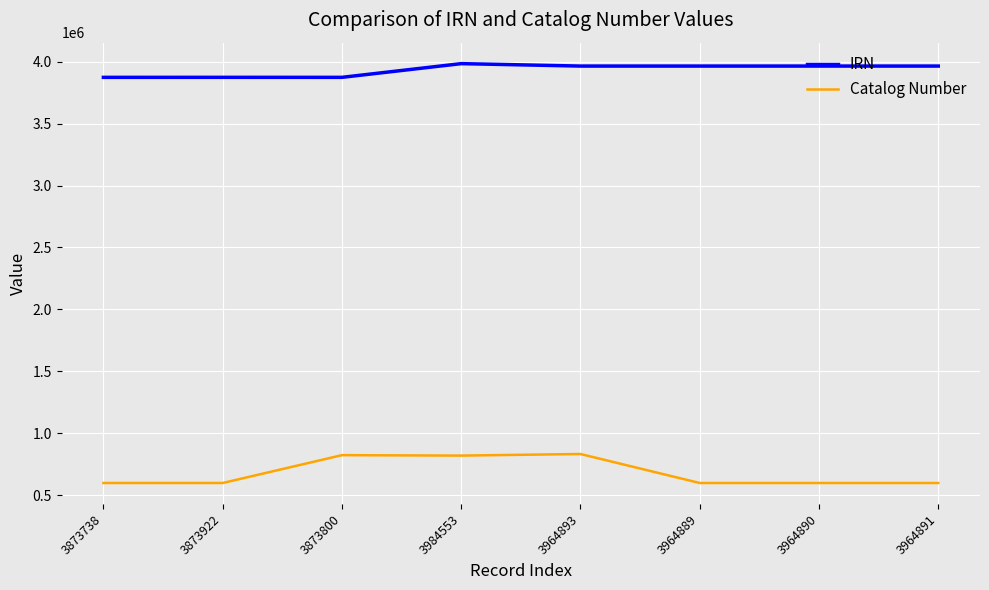

What is the minimum value shown in the chart?

597223